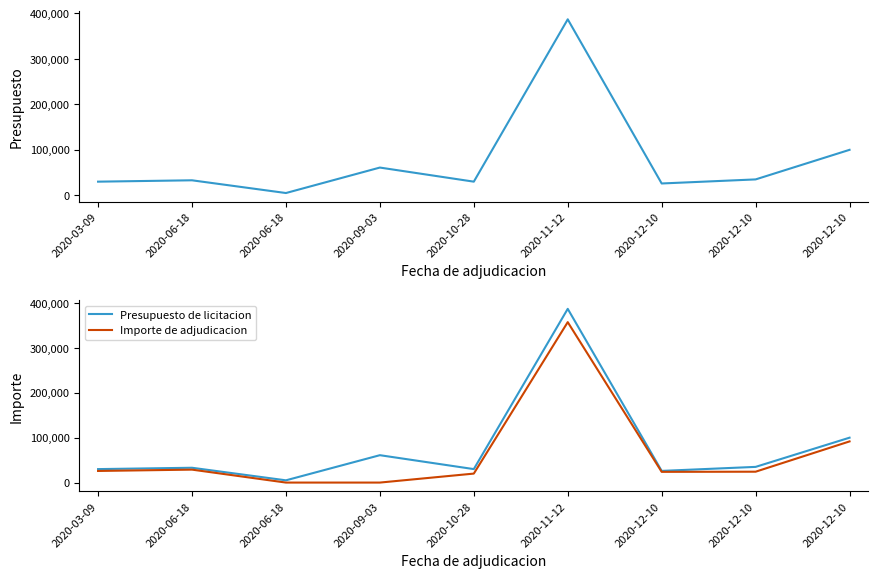

Reading left to right, list all the values displayed in this chart.

Presupuesto de licitacion: 2020-03-09=30000.0	2020-06-18=33000.0	2020-06-18=5000.0	2020-09-03=61000.0	2020-10-28=30000.0	2020-11-12=387000.0	2020-12-10=26000.0	2020-12-10=34950.0	2020-12-10=100000.0
Importe de adjudicacion: 2020-03-09=25885.0	2020-06-18=28829.8	2020-06-18=0.0	2020-09-03=0.0	2020-10-28=19994.5	2020-11-12=357387.6	2020-12-10=23891.1	2020-12-10=24220.8	2020-12-10=91691.4